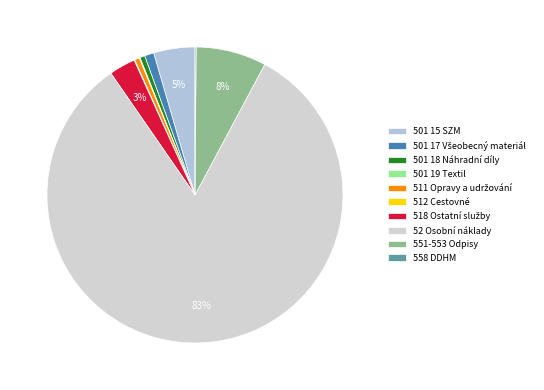

Is it true that 518 Ostatní služby is 1% of the pie?

False